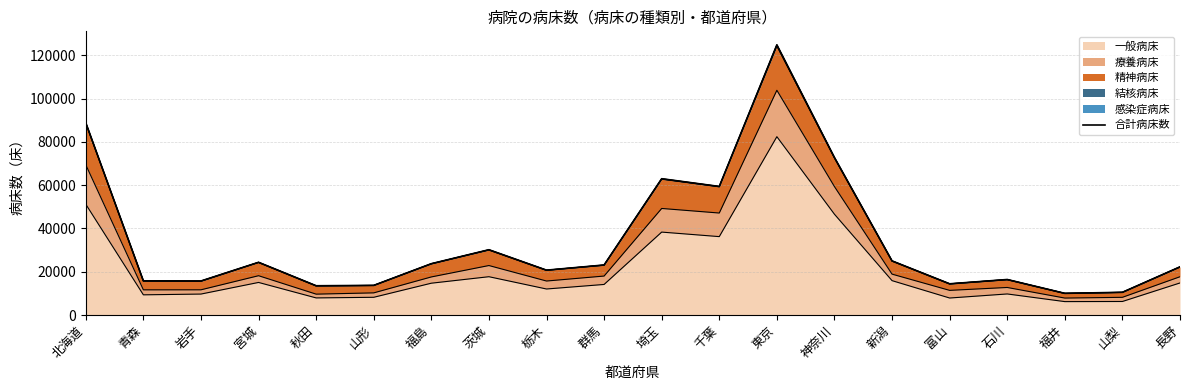

What is the change in value from 北海道 to 栃木?

-68115